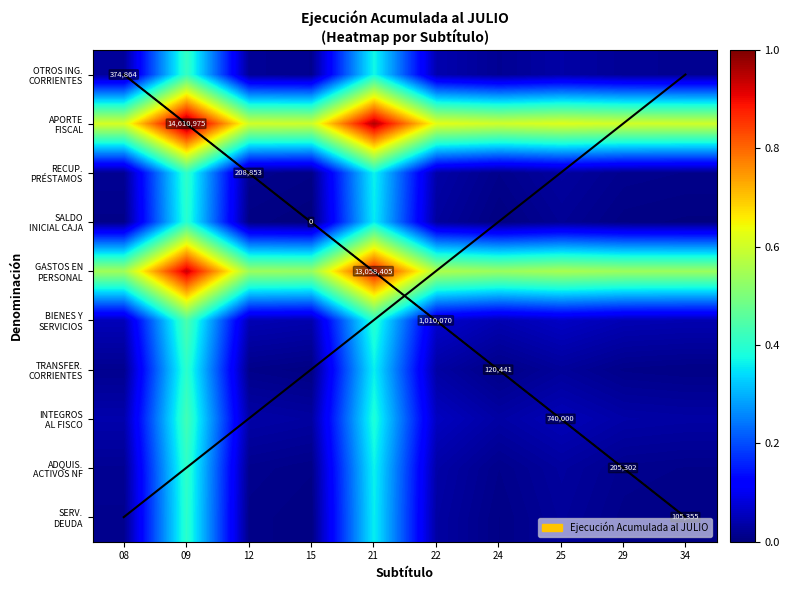

Which series has the widest spread of values?

GASTOS EN PERSONAL